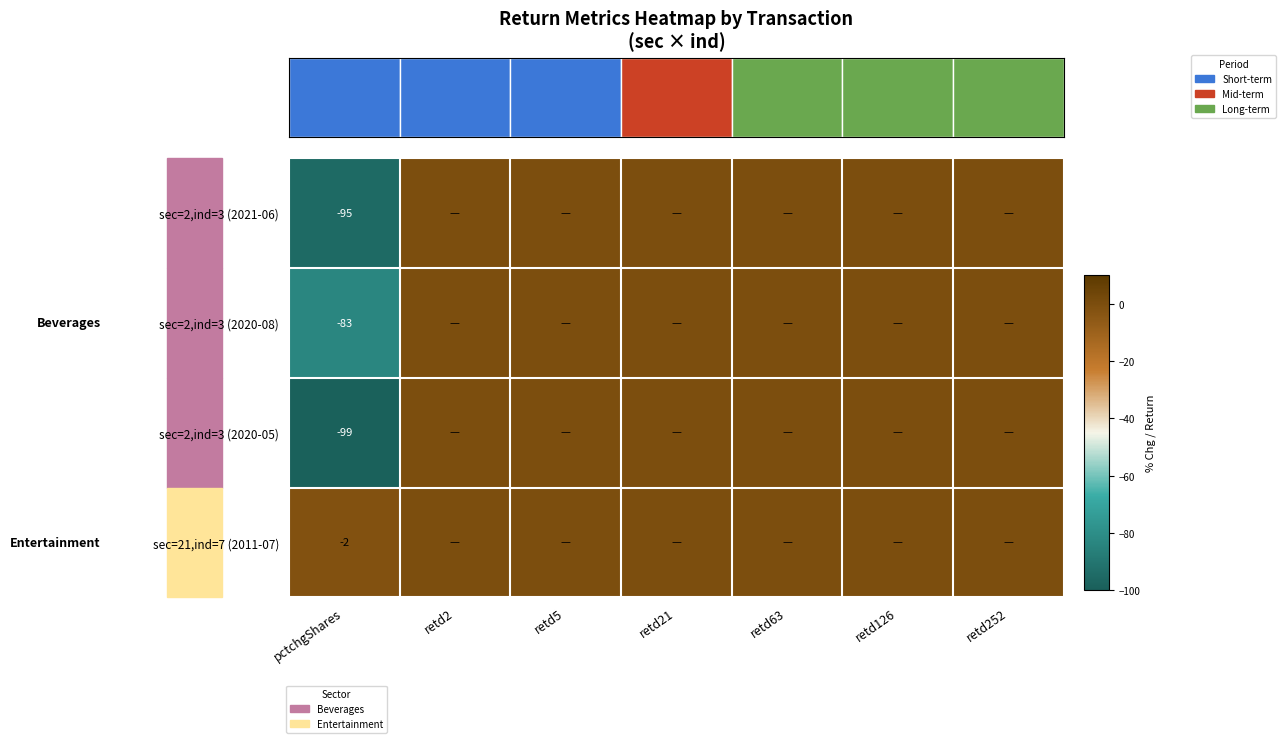

Rank the series at pctchgShares from highest to lowest value.

sec=21,ind=7 (2011-07), sec=2,ind=3 (2020-08), sec=2,ind=3 (2021-06), sec=2,ind=3 (2020-05)